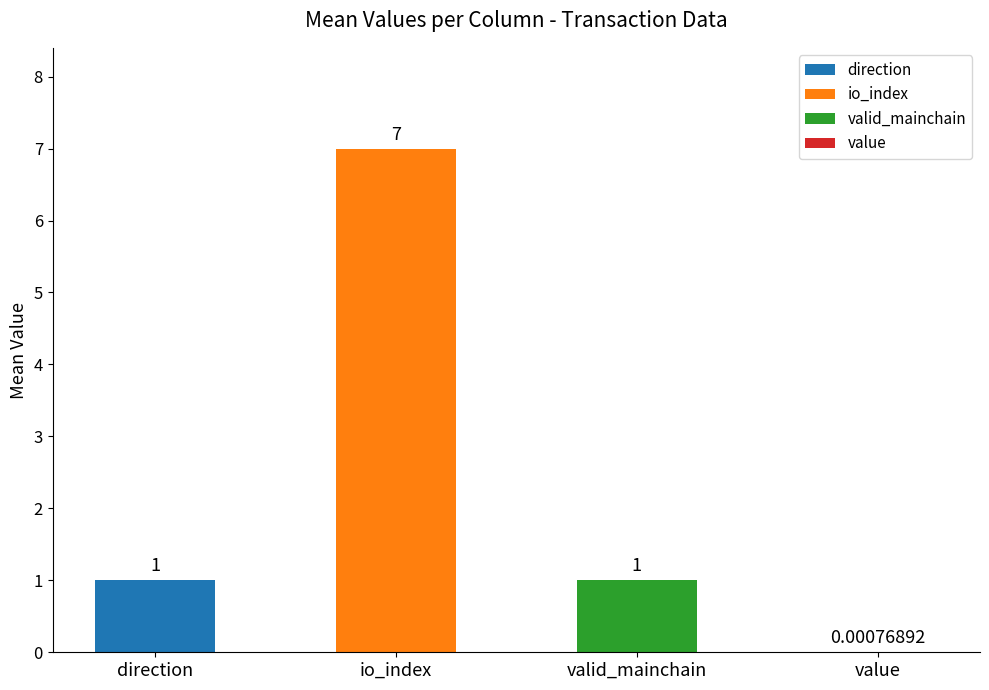

Which has a higher value, io_index or valid_mainchain?

io_index